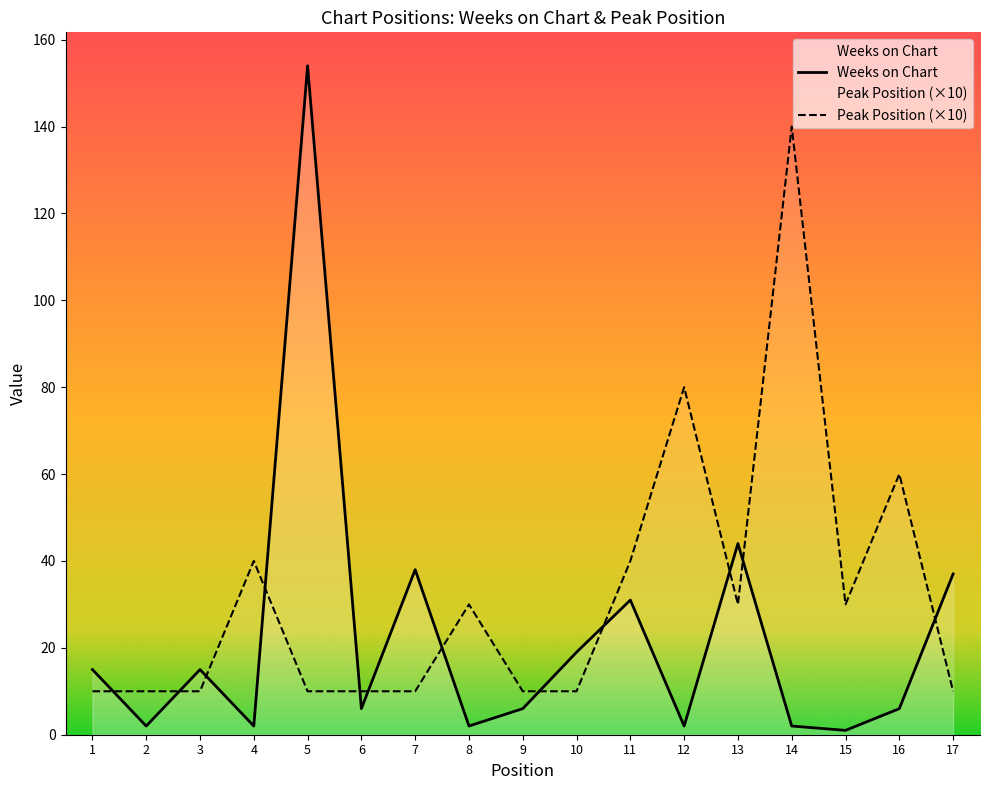

True or false: Peak Position (×10) has more than 1 points higher than both neighbors.

True